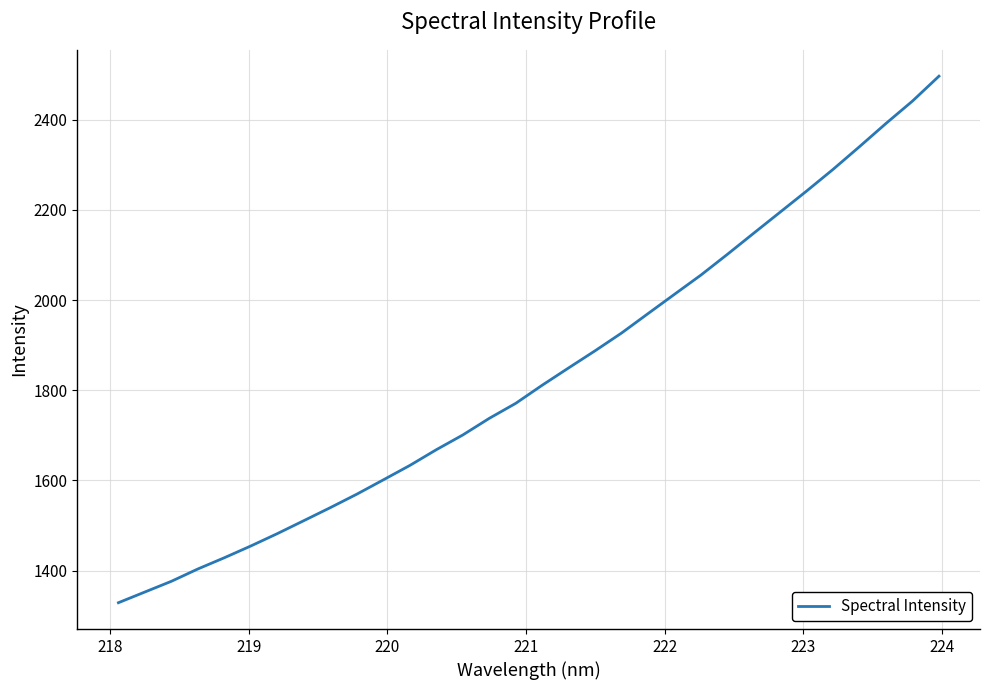

Does the chart have visible grid lines?

Yes